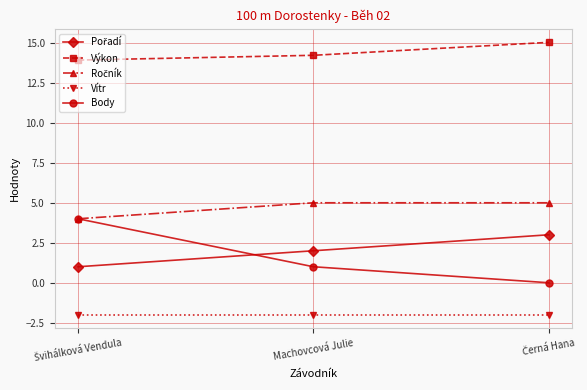

The value of Výkon at Machovcová Julie is 9.7. True or false?

False